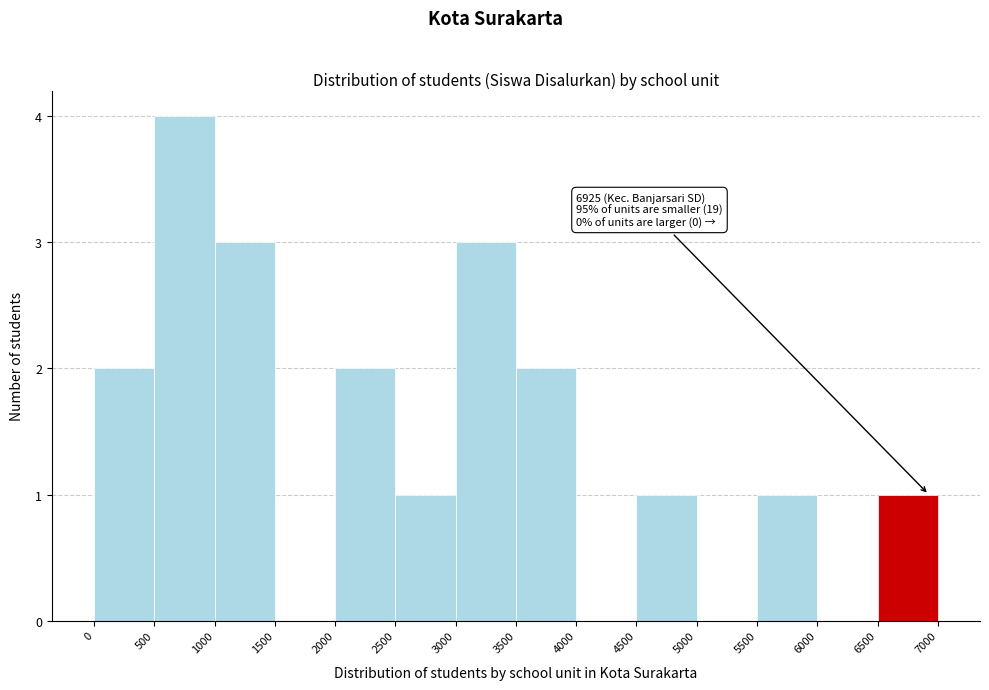

Which range on the x-axis has the tallest bar?

500 to 1000